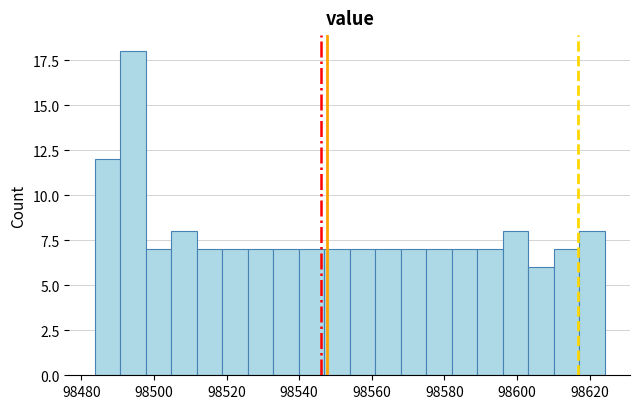

Read against the x-axis, roughly where is the centre of the tallest bar?

98494